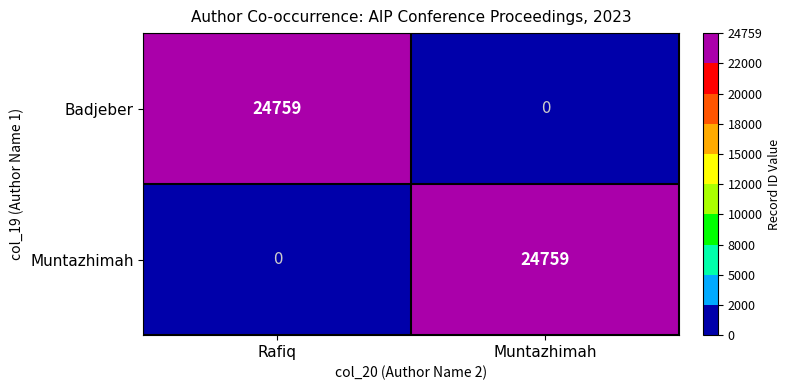

Rank the categories by Muntazhimah value from highest to lowest.

Muntazhimah, Rafiq